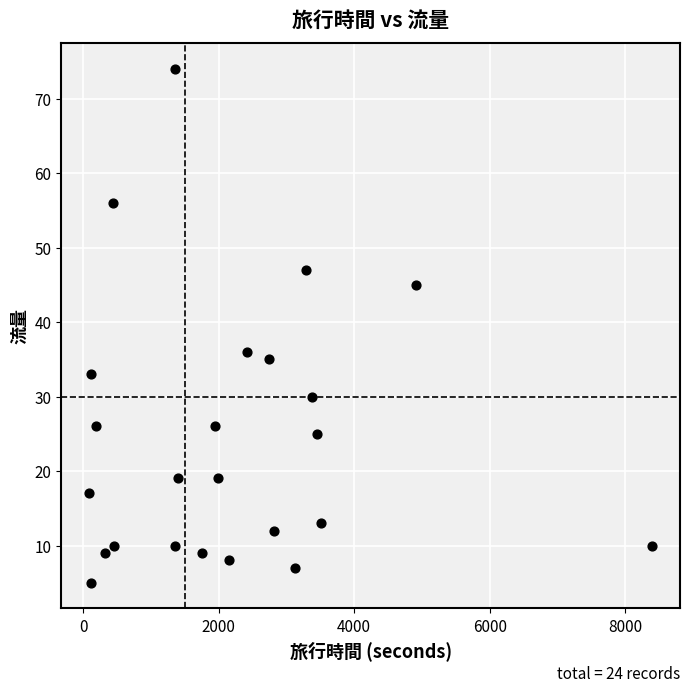

What Y value in the scatter plot is closest to 39?

36